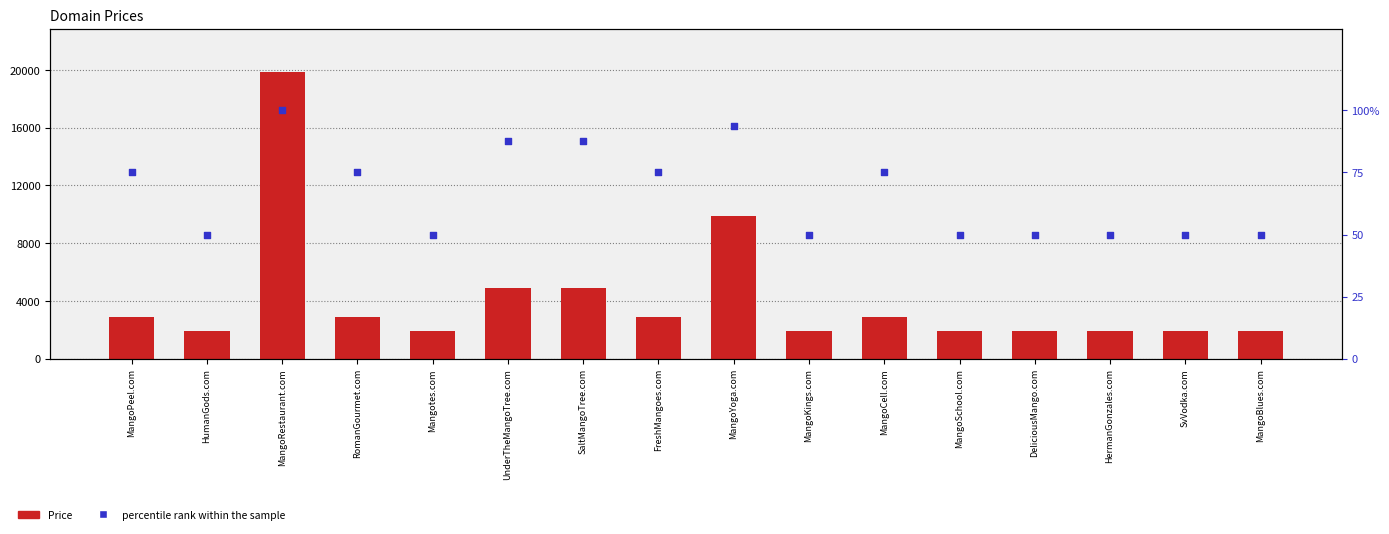

Which series has the largest total across all categories?

Price